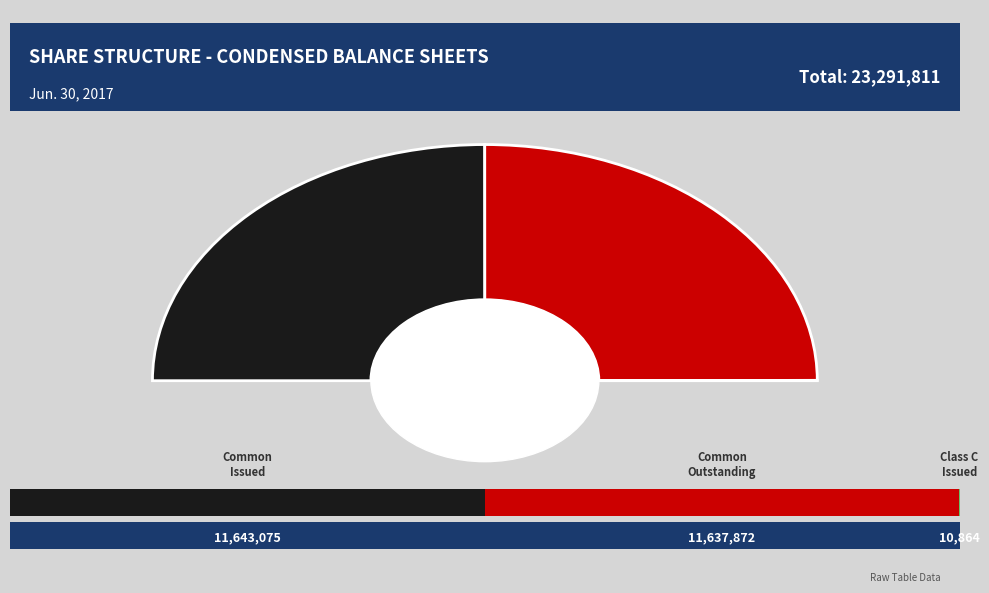

What is the change in value from Common Stock Issued (Common) to Common Stock Issued (Class C)?

-11632211